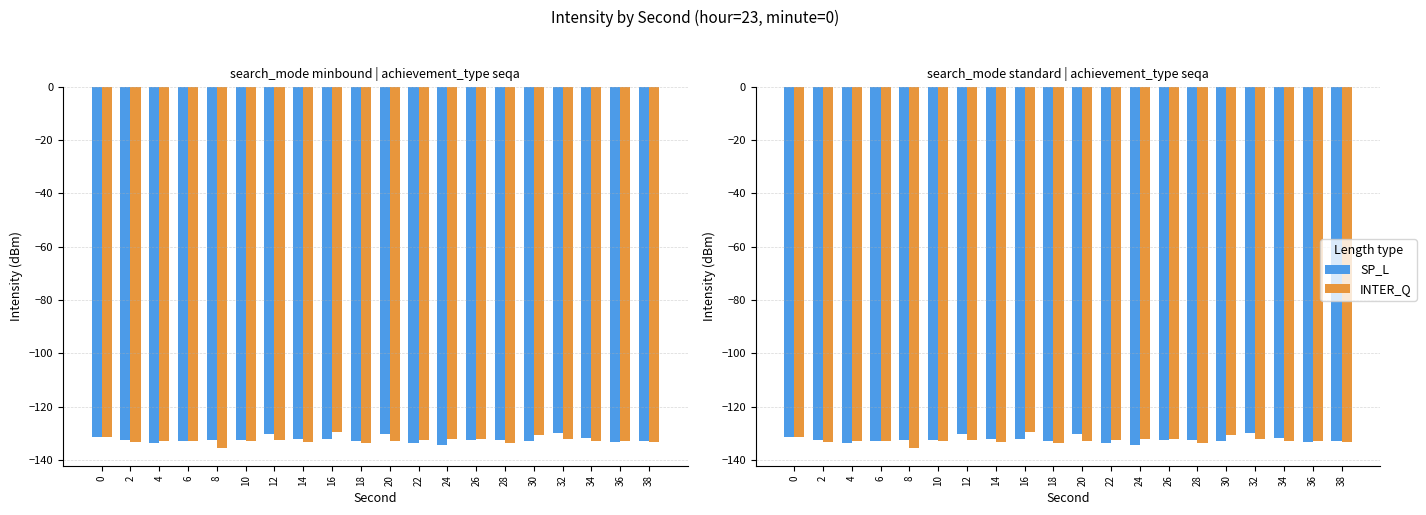

What is the difference between the second highest and minimum values in the INTER_Q series?

4.7